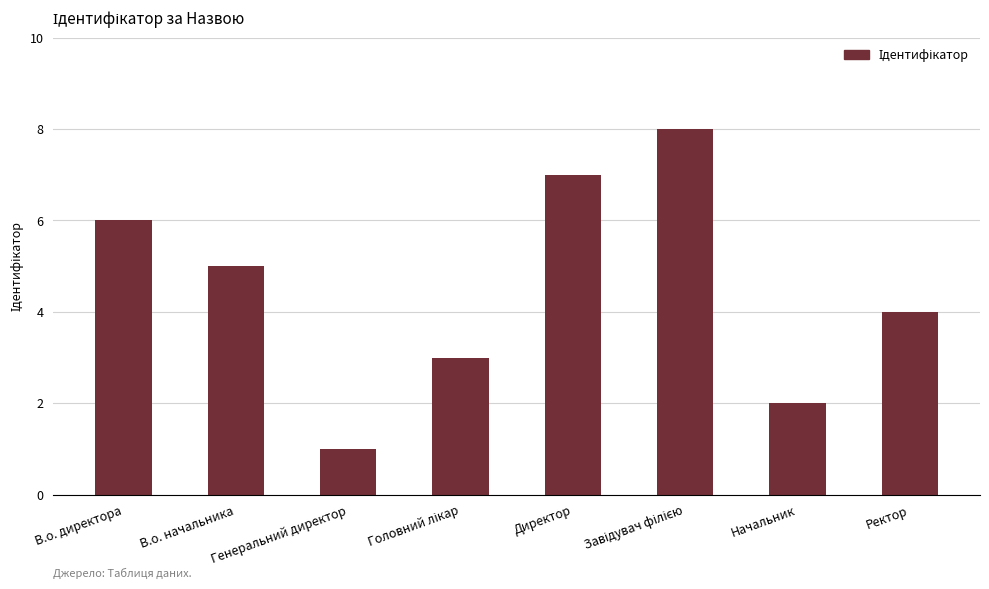

Approximately how many times larger is the value at Директор compared to В.о. начальника?

1.4